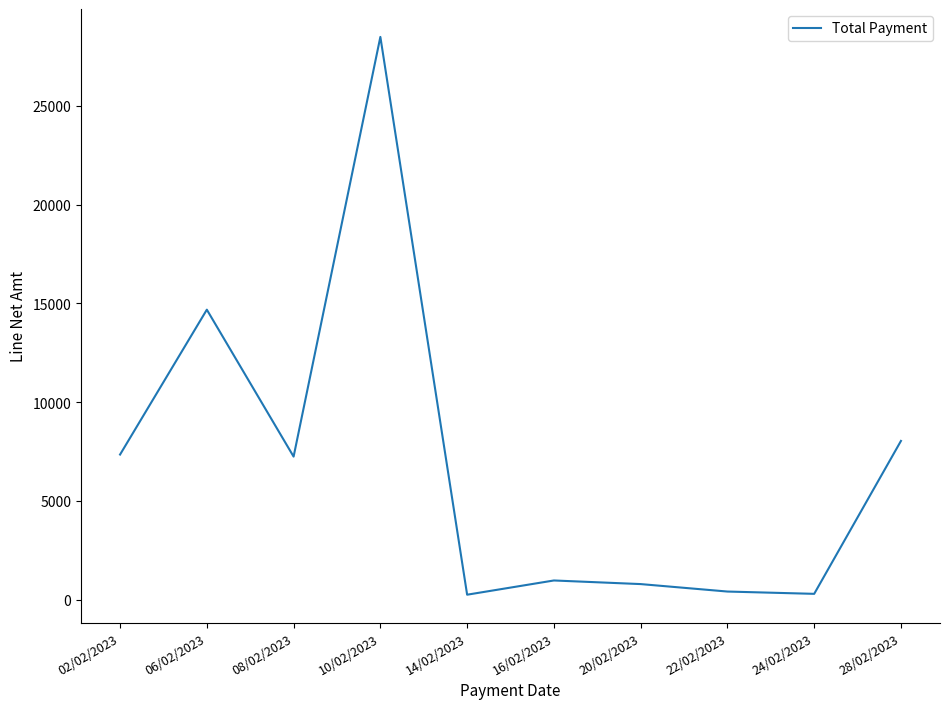

Between 10/02/2023 and 02/02/2023, which is larger?

10/02/2023